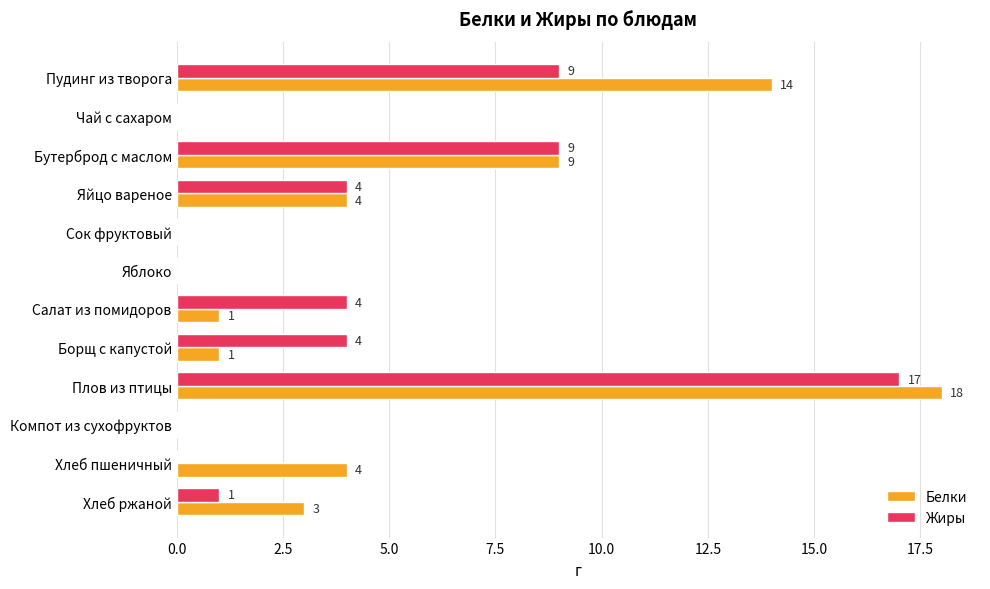

What is the greatest value displayed?

18